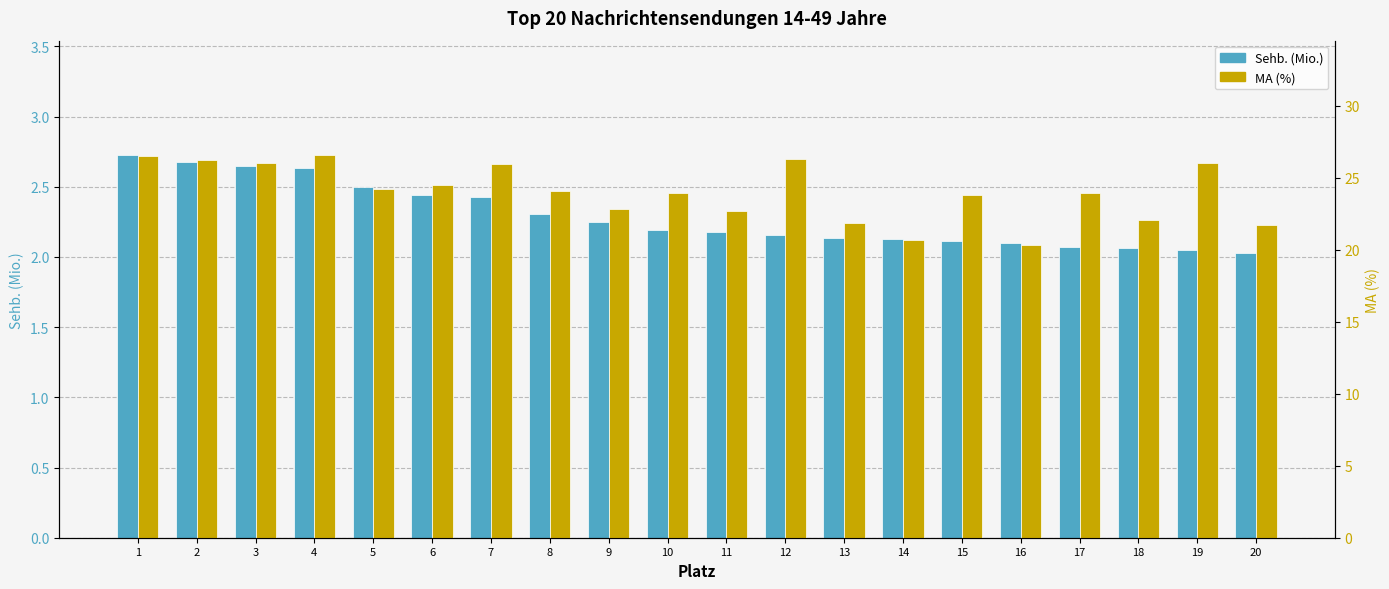

What is the maximum value for Sehb. (Mio.)?

2.7